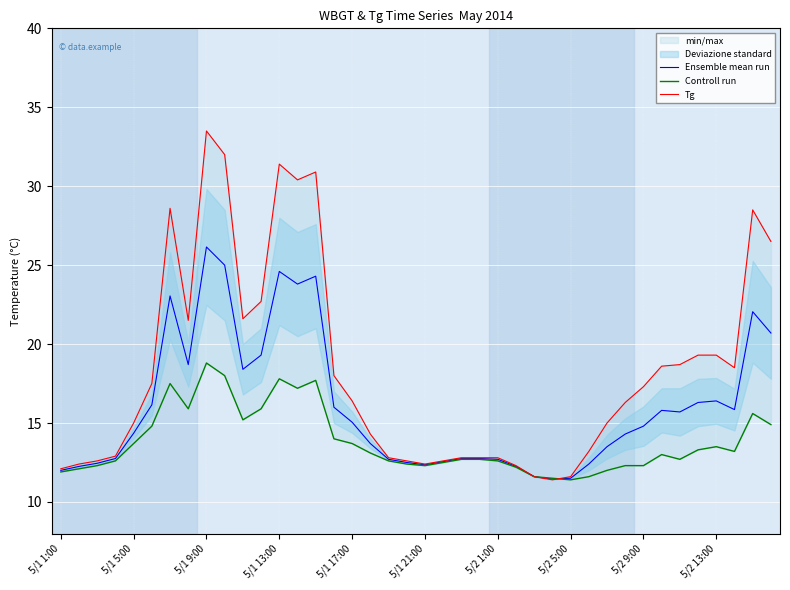

The Tg series shows 12.8 at 23. True or false?

True